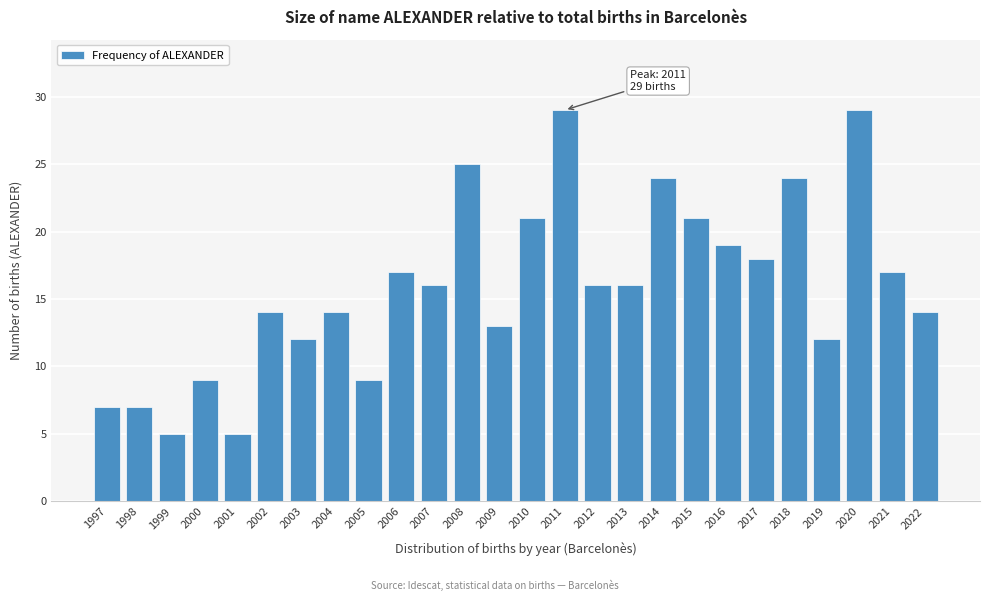

Reading left to right, what are all the values shown in this chart?

7	7	5	9	5	14	12	14	9	17	16	25	13	21	29	16	16	24	21	19	18	24	12	29	17	14